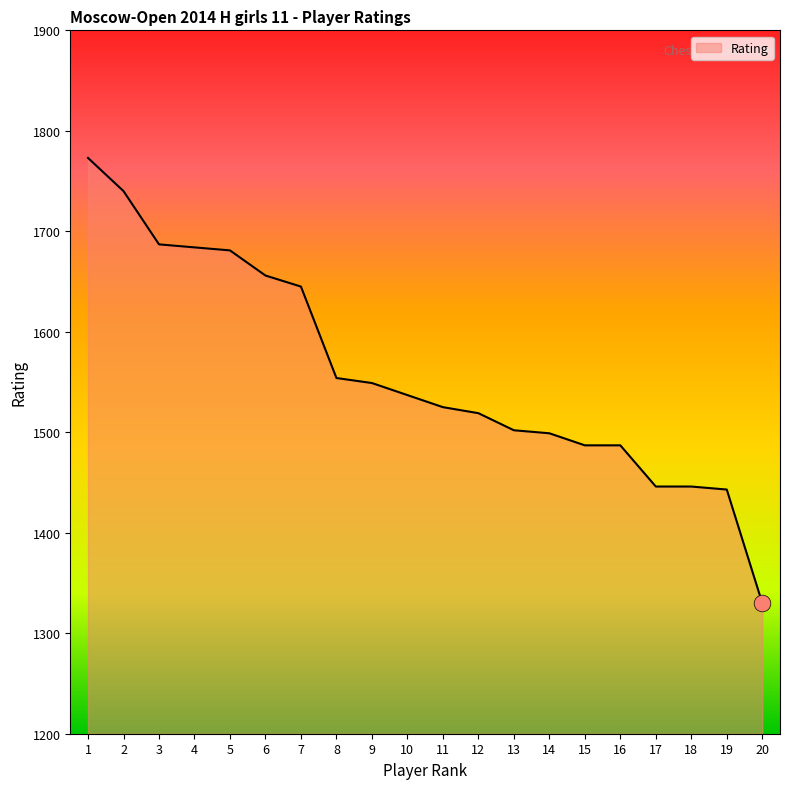

What is the greatest value displayed?

1773